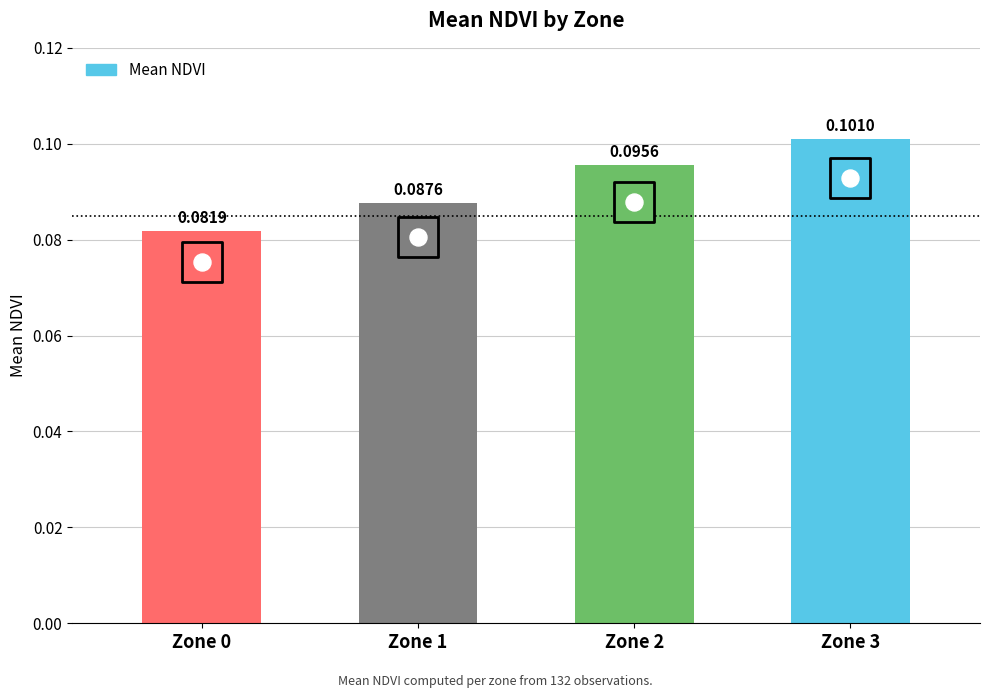

Between Zone 3 and Zone 0, which is larger?

Zone 3